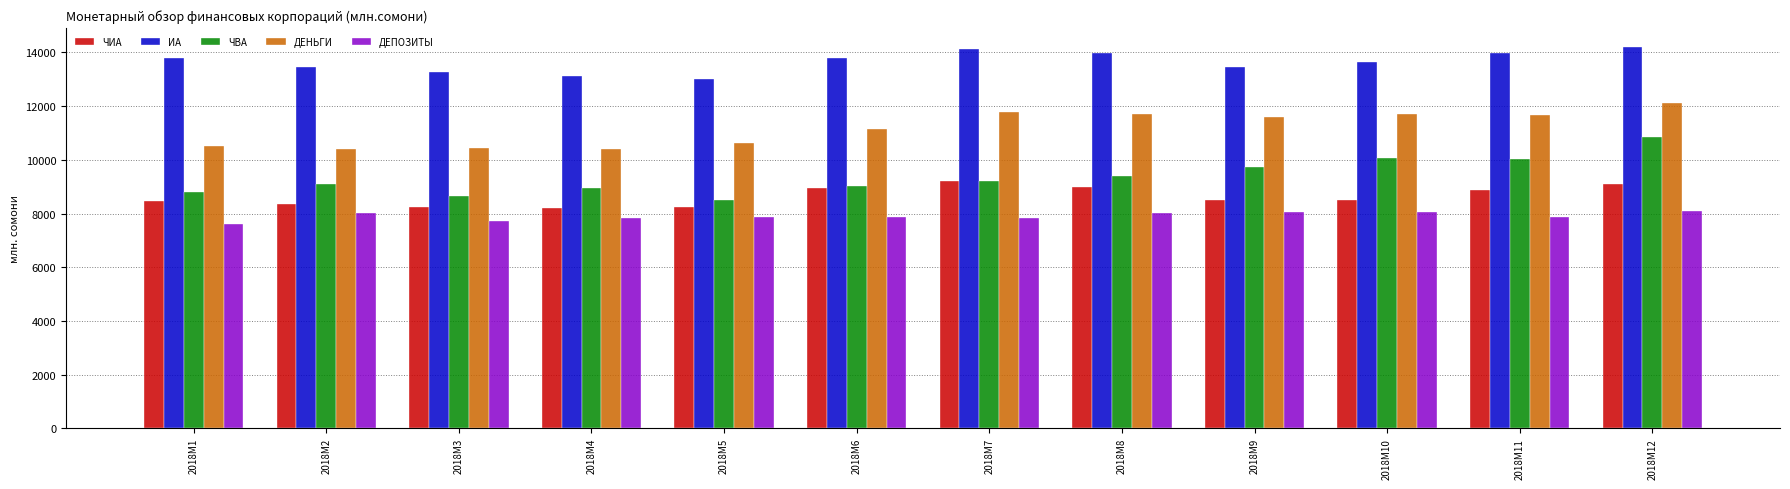

Are the bars grouped side by side (vs. stacked)?

Yes